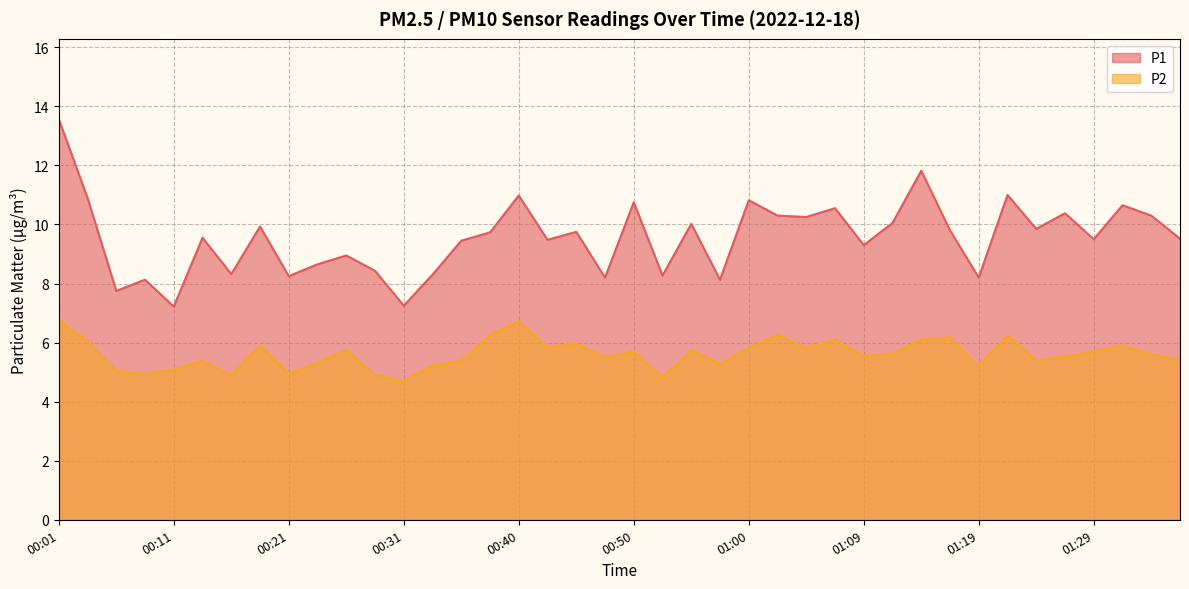

What are all the series names shown in the legend?

P1, P2